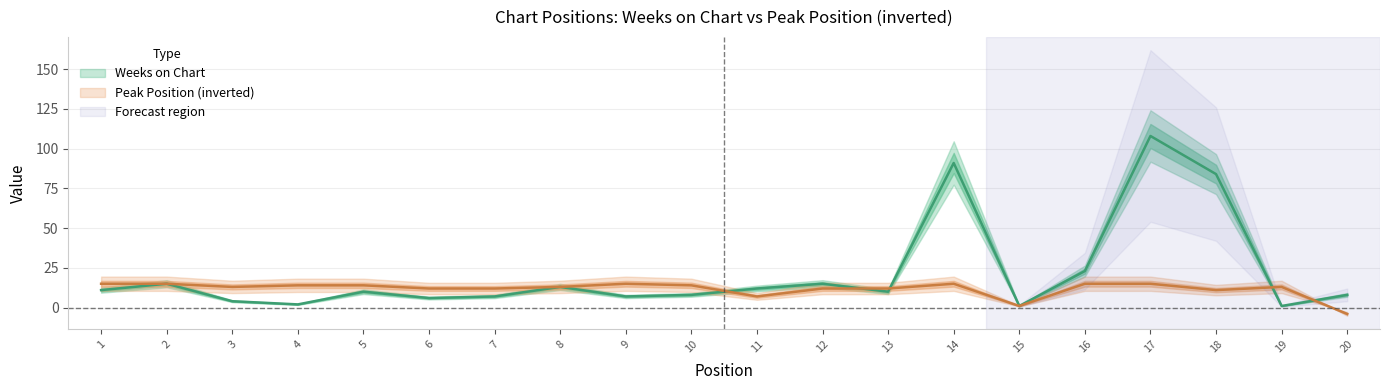

What is the minimum value shown in the chart?

-4